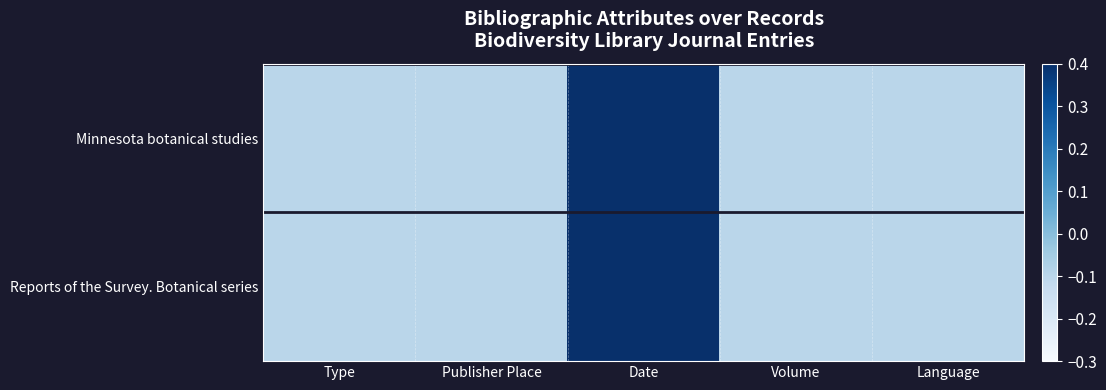

How many series are shown in this chart?

2